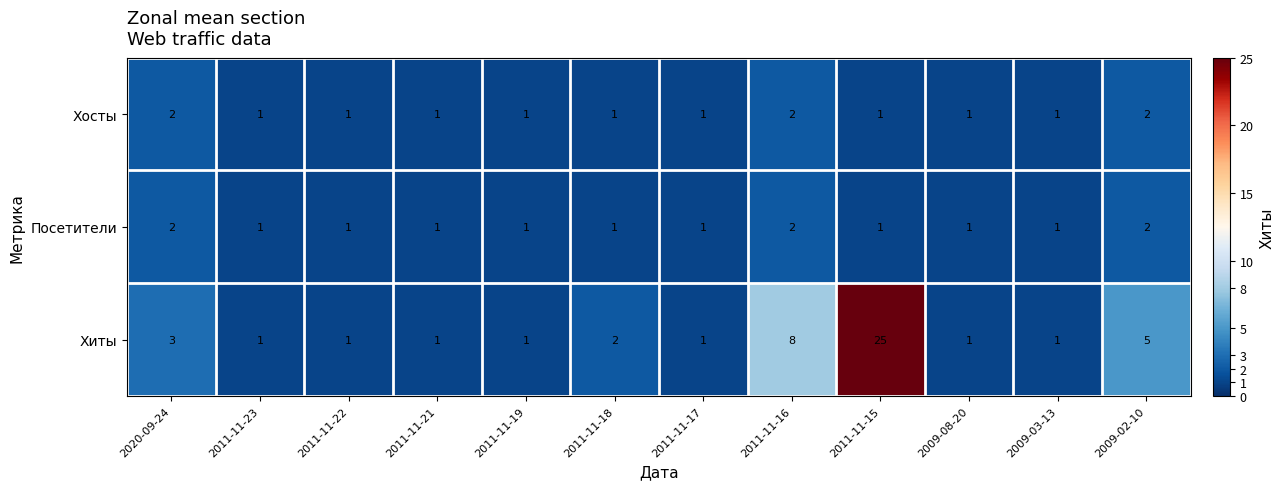

What is the total value across all series at 2009-03-13?

3